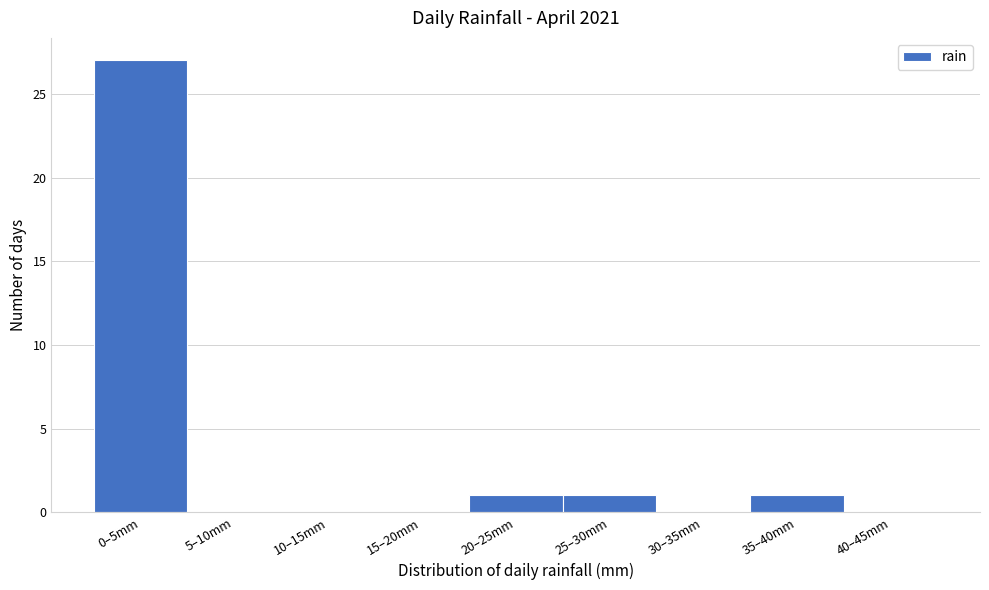

Reading left to right, list all the values displayed in this chart.

0–5mm=27	5–10mm=0	10–15mm=0	15–20mm=0	20–25mm=1	25–30mm=1	30–35mm=0	35–40mm=1	40–45mm=0